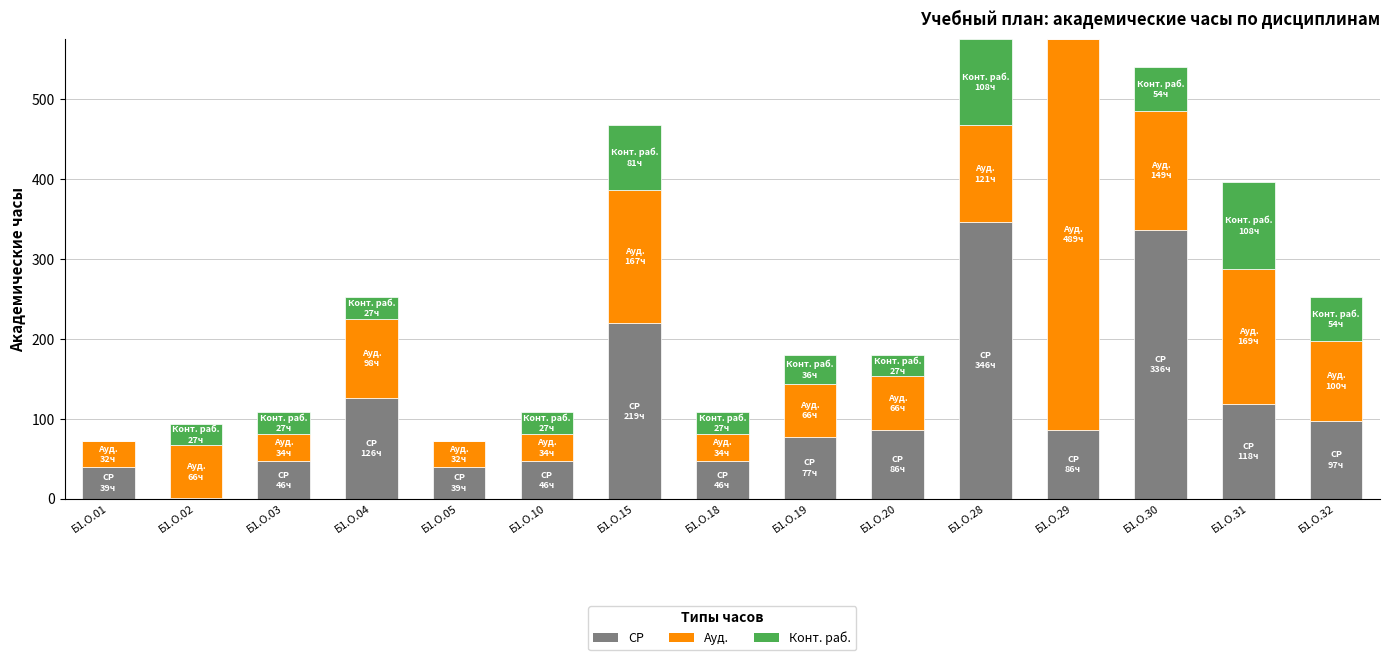

How many categories are shown in the chart?

15